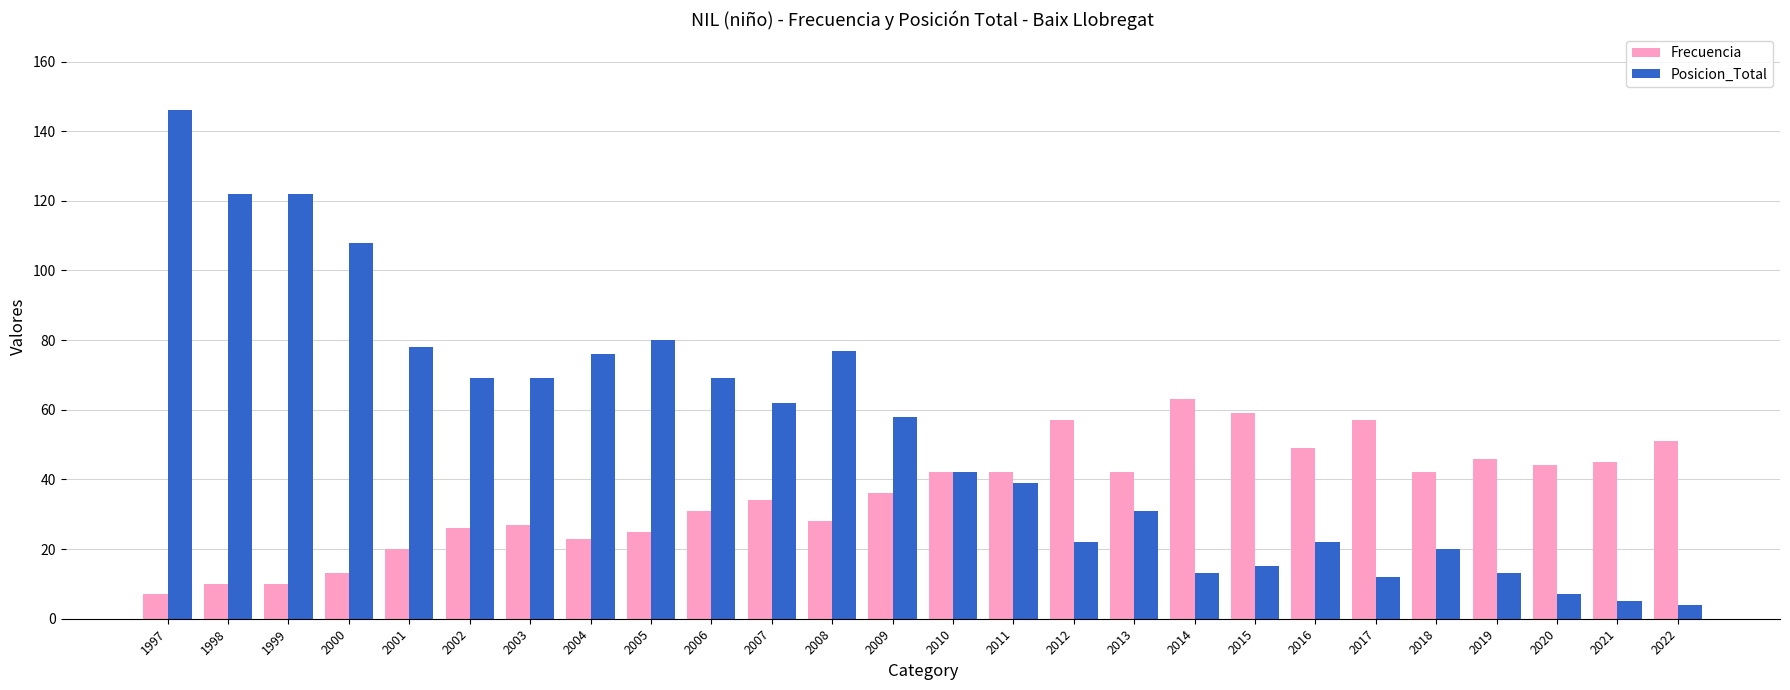

Rank the series at 2011 from highest to lowest value.

Frecuencia, Posicion_Total